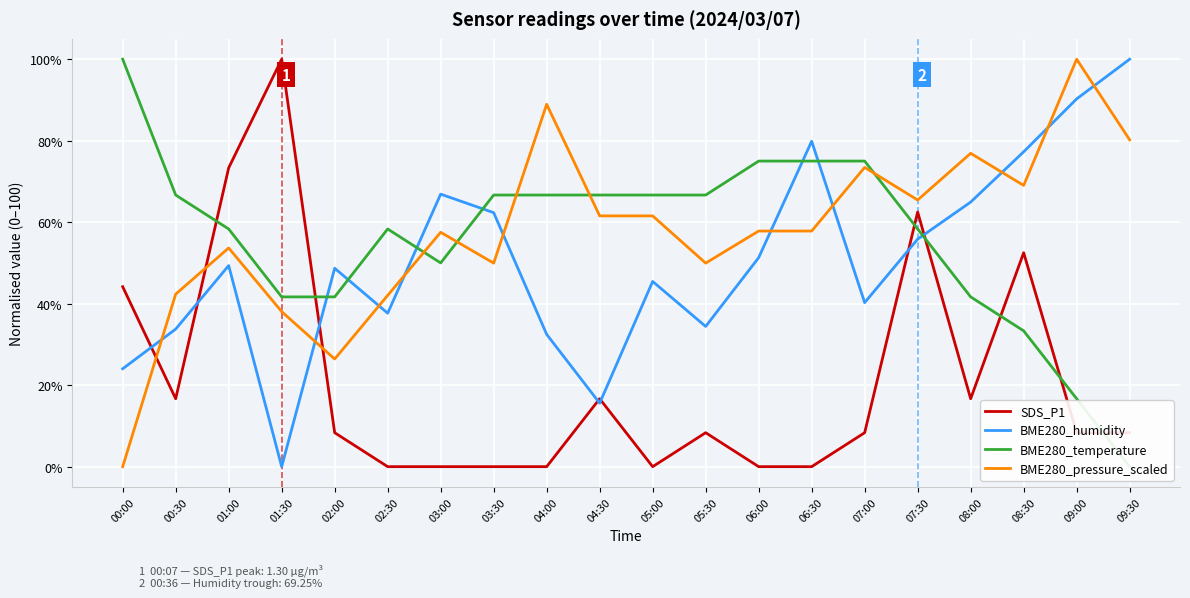

What is the total value across all series at 06:30?

212.7